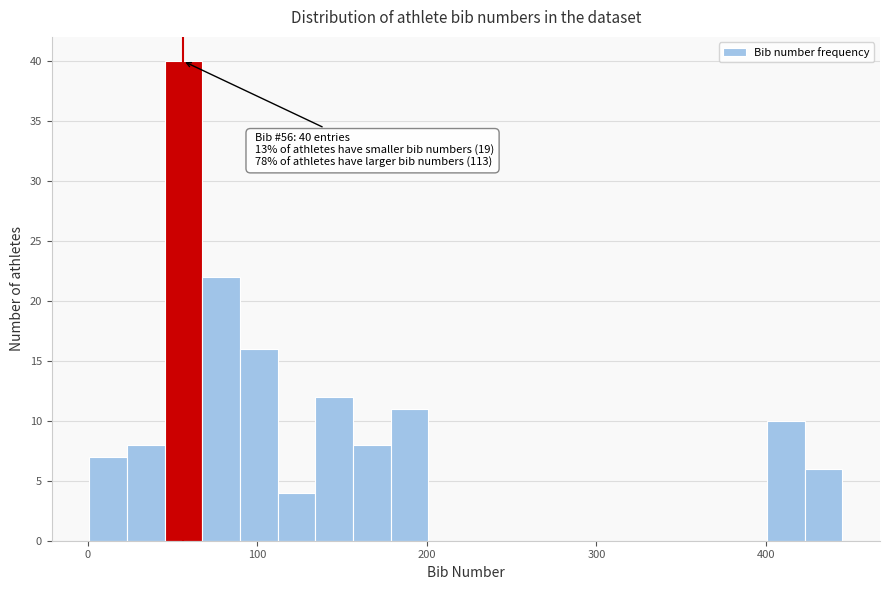

Read against the x-axis, roughly where is the centre of the tallest bar?

60